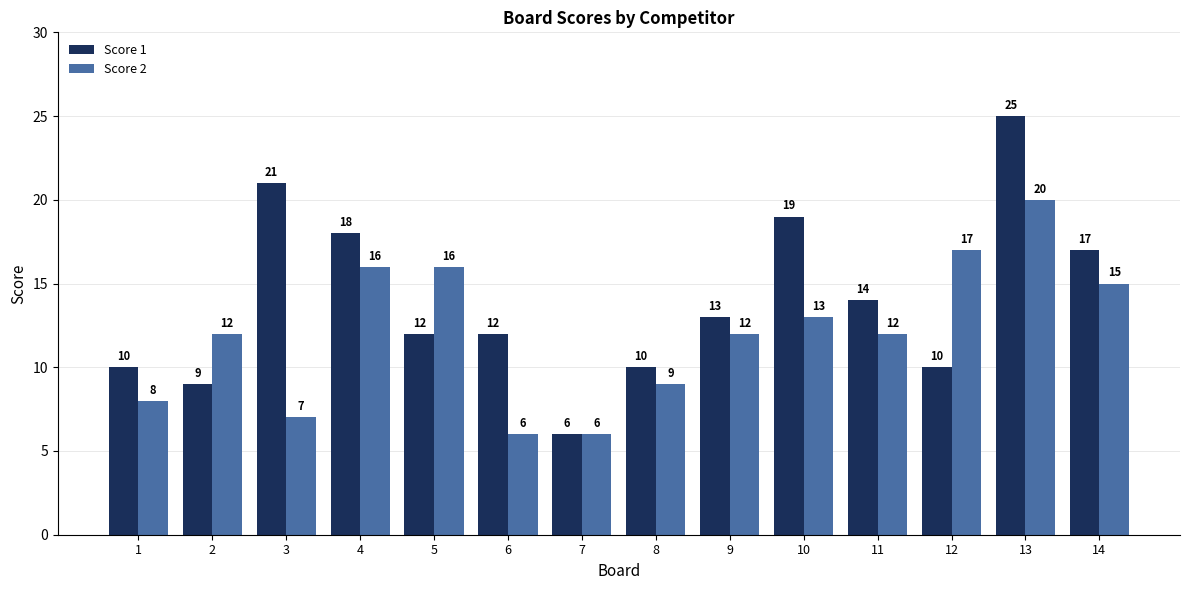

What is the value of the Score 1 bar at the 3rd from the left?

21